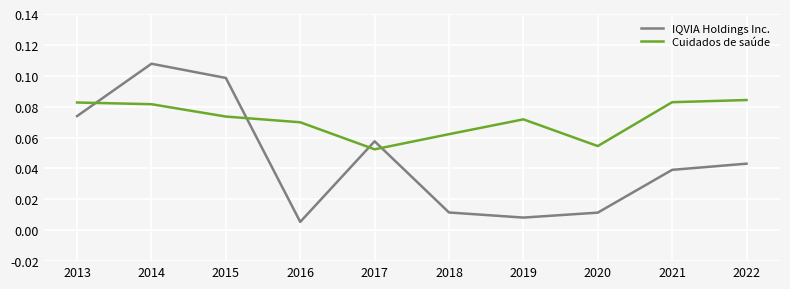

At which label does IQVIA Holdings Inc. reach its peak?

2014